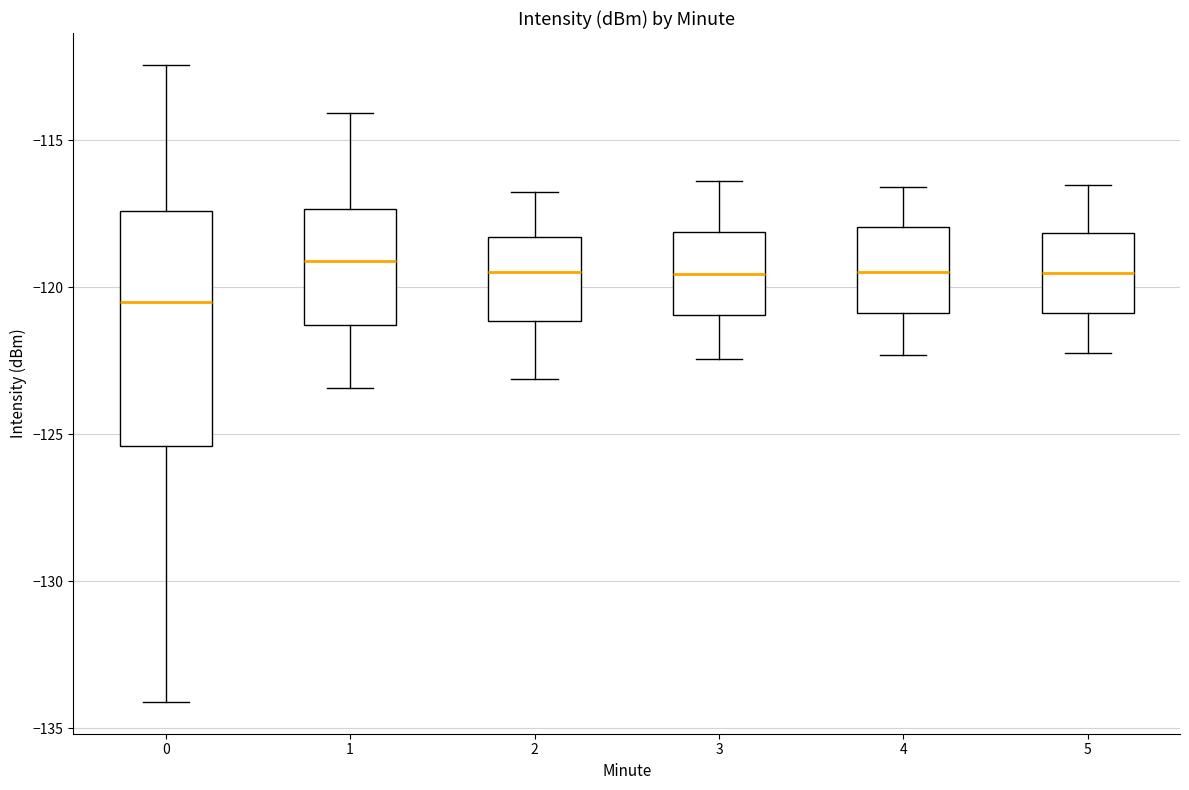

Reading left to right, transcribe this box plot: for each box, give where its median line is, the range the box spans, and where its two whiskers end, as read against the y-axis. The values are not printed on the chart, so give them approximately, as read against the axis.

0: median -120.5, box -125.5 to -117.5, whiskers -134.0 to -112.5
1: median -119.0, box -121.5 to -117.5, whiskers -123.5 to -114.0
2: median -119.5, box -121.0 to -118.5, whiskers -123.0 to -117.0
3: median -119.5, box -121.0 to -118.0, whiskers -122.5 to -116.5
4: median -119.5, box -121.0 to -118.0, whiskers -122.5 to -116.5
5: median -119.5, box -121.0 to -118.0, whiskers -122.0 to -116.5